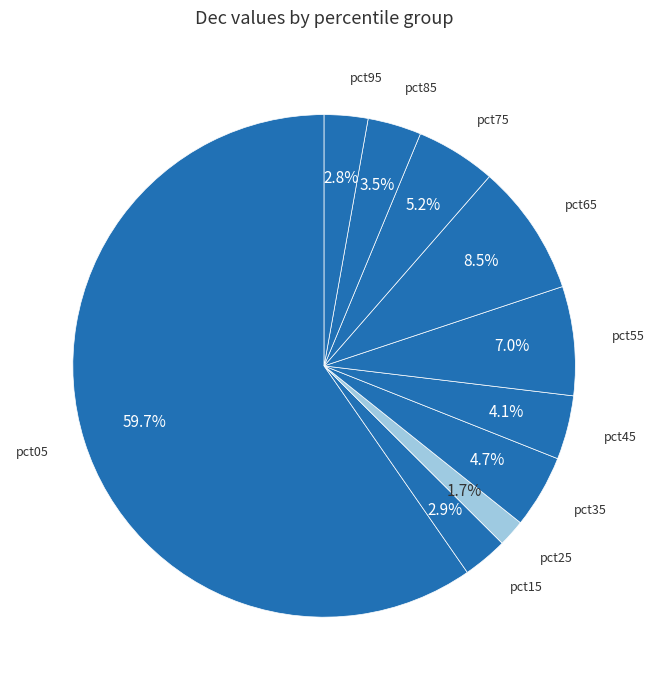

What percentage do pct25 and pct65 together represent?

10.2%